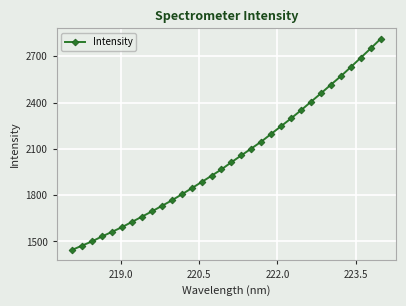

What is the difference between the maximum and minimum values?

1368.1